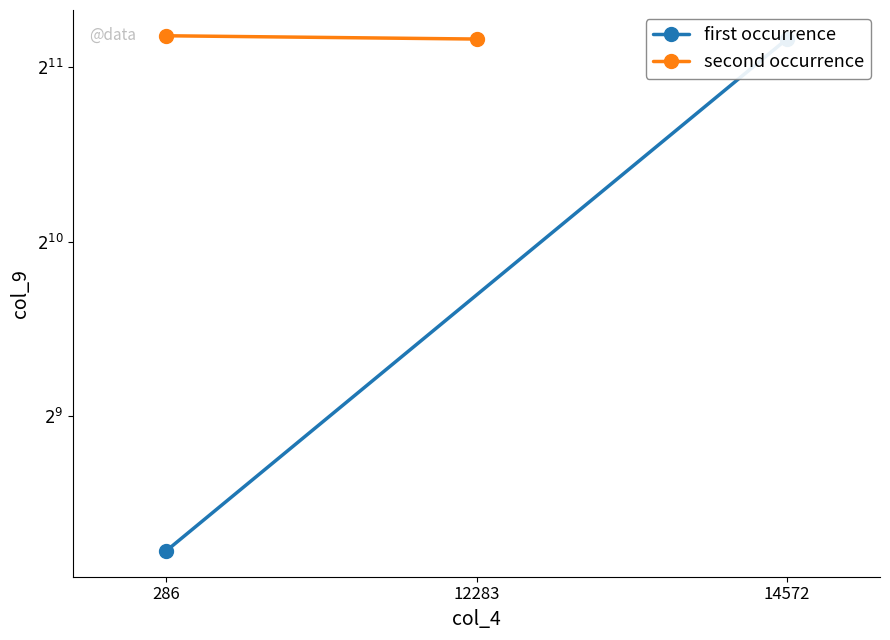

What is the spread (max minus min) of values at 286?

2019